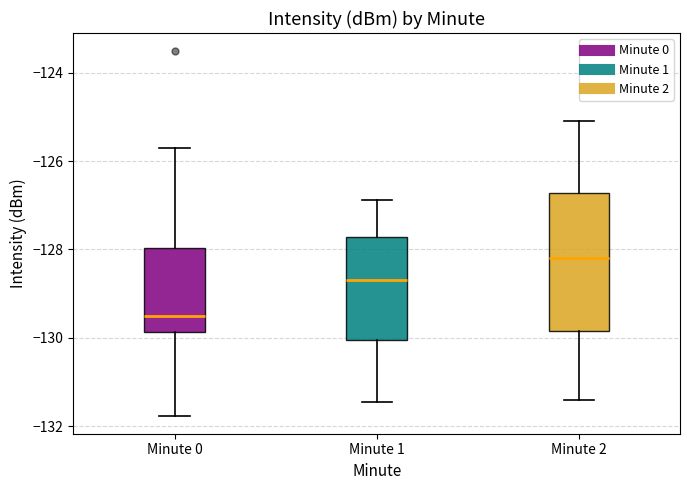

Where does the upper whisker of the box for Minute 0 end on the y-axis? The values are not printed on the chart, so give them approximately, as read against the axis.

-125.8